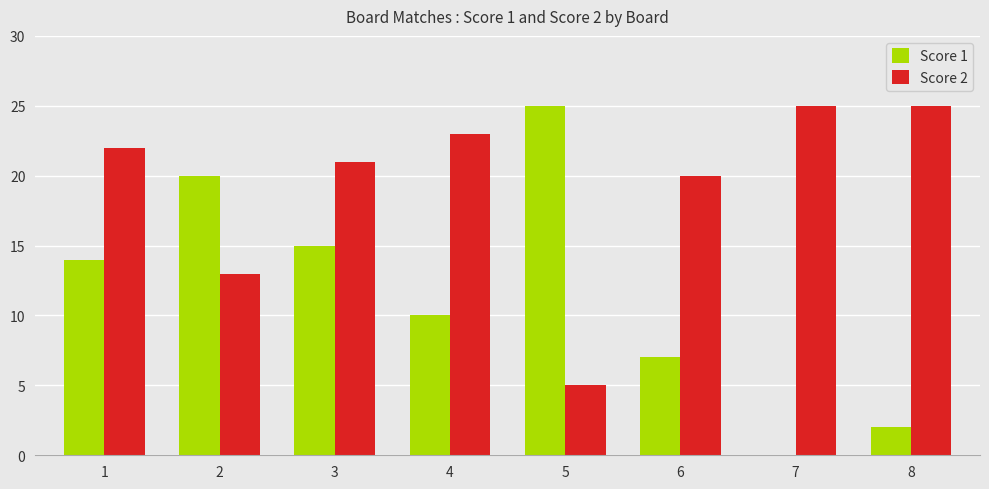

Between 1 and 6, which series saw the biggest shift?

Score 1